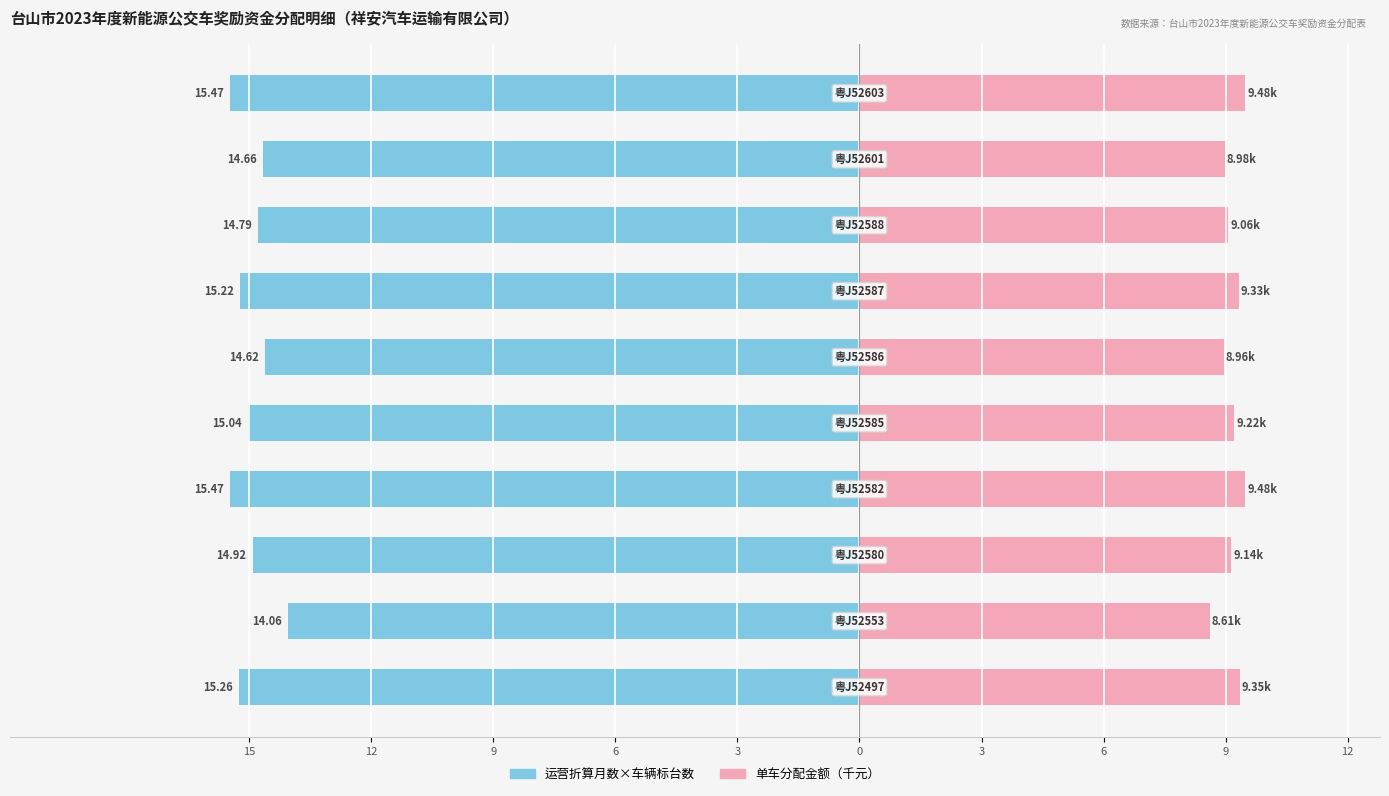

Reading left to right, transcribe all the data shown in this chart.

运营折算月数×车辆标台数: 15=-15.3	12=-14.1	9=-14.9	6=-15.5	3=-15.0	0=-14.6	3=-15.2	6=-14.8	9=-14.7	12=-15.5
单车分配金额（千元）: 15=9.4	12=8.6	9=9.1	6=9.5	3=9.2	0=9.0	3=9.3	6=9.1	9=9.0	12=9.5